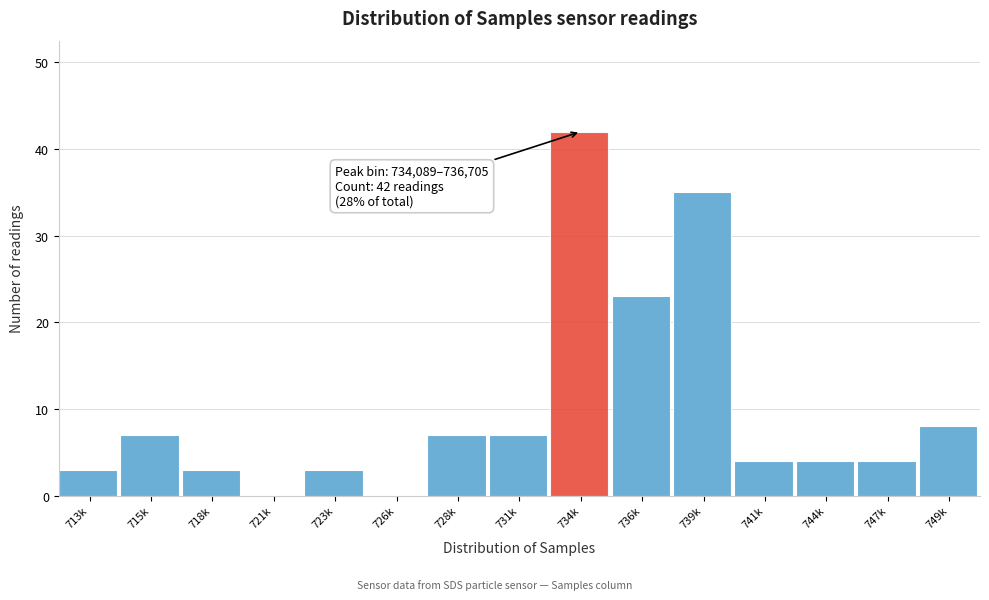

Reading left to right, list all the values displayed in this chart.

713k=3	715k=7	718k=3	721k=0	723k=3	726k=0	728k=7	731k=7	734k=42	736k=23	739k=35	741k=4	744k=4	747k=4	749k=8